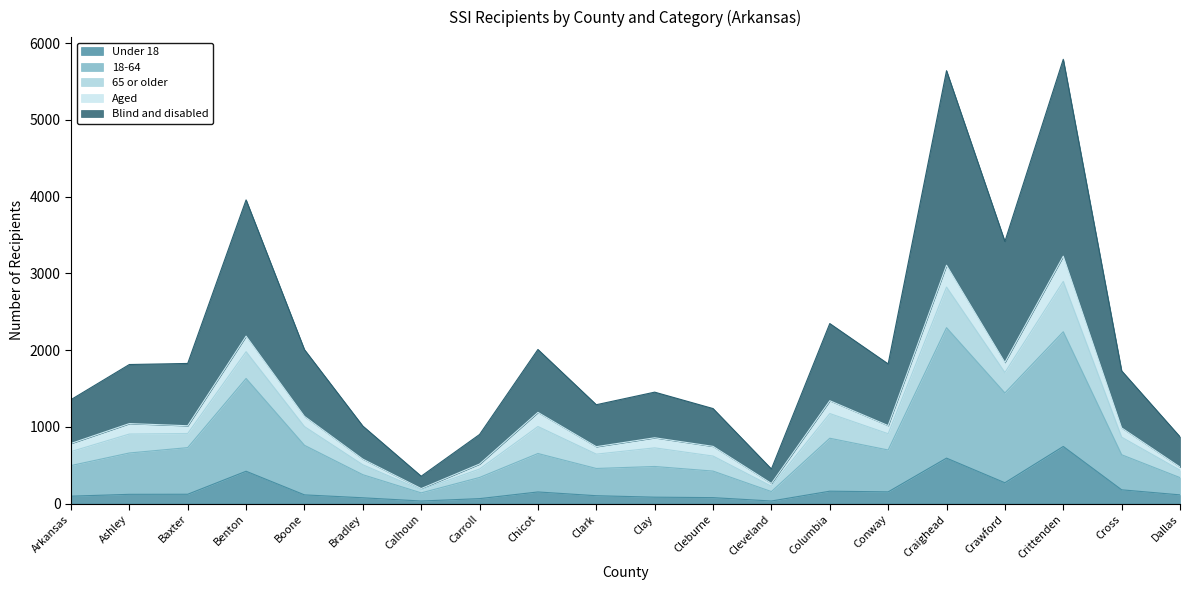

What is the label of the 10th point from the right?

Clay